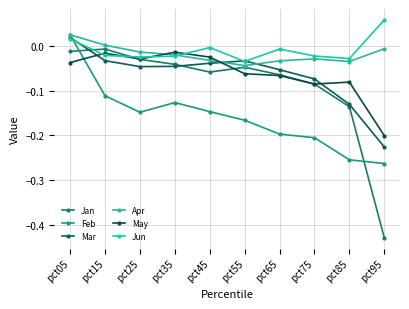

What is the difference between the second highest and second lowest values in the Mar series?

0.1